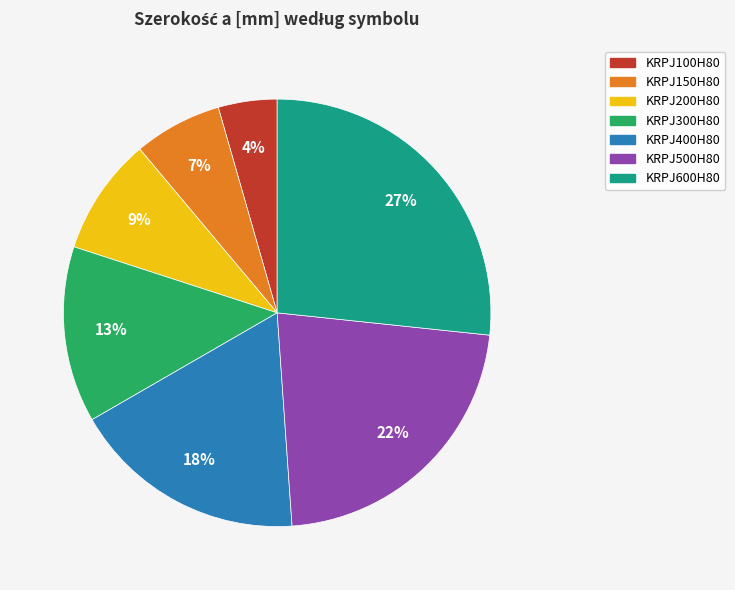

To the nearest percent, what is the difference between the KRPJ400H80 and KRPJ500H80 slice percentages?

4%